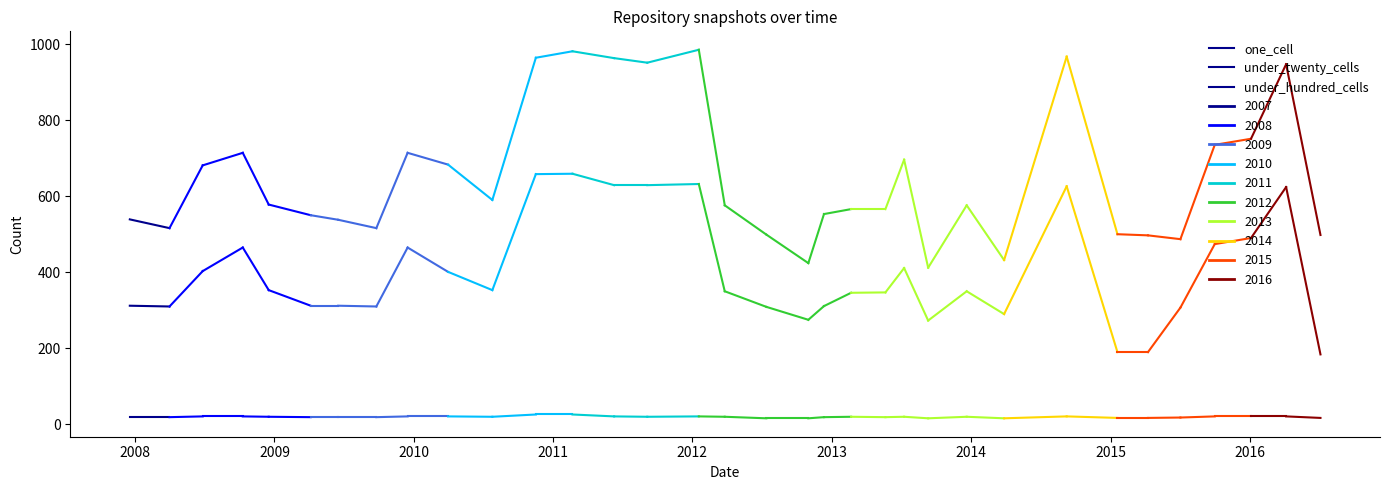

At 2008, list the series in order from smallest to largest.

under_hundred_cells, under_twenty_cells, one_cell